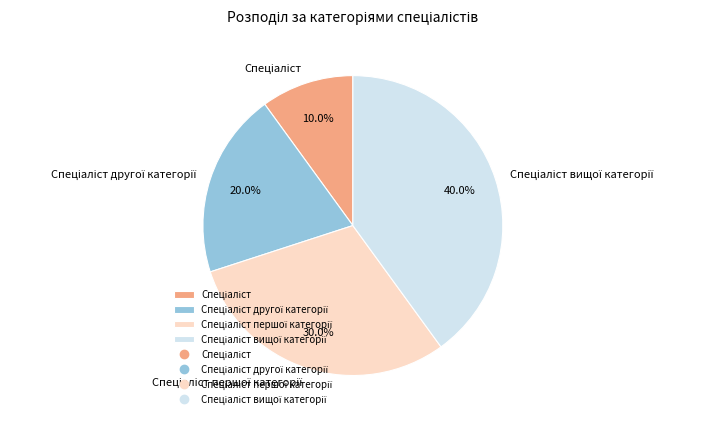

Is there any slice that represents more than half of the pie?

No